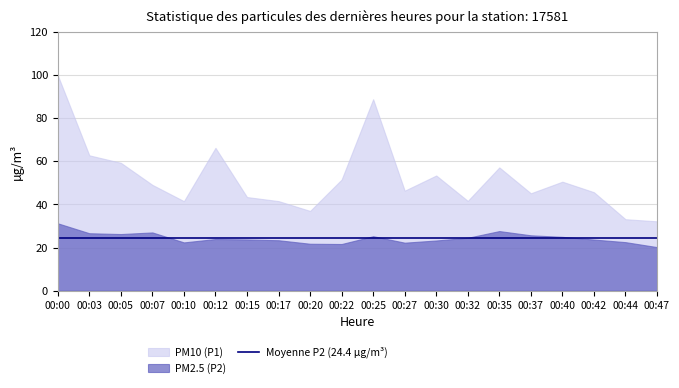

True or false: P1 has more than 2 points higher than both neighbors.

True